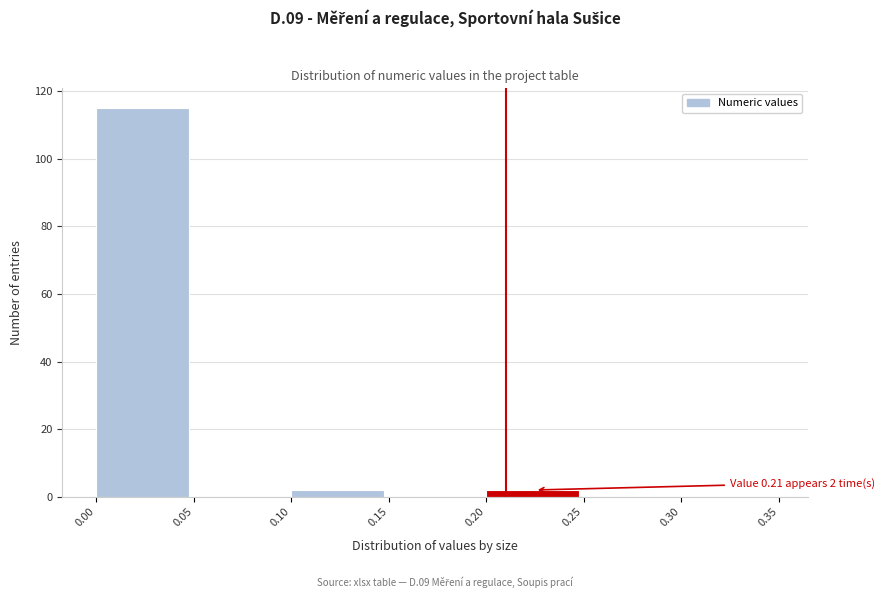

Over which range of the x-axis is the bar tallest?

0.00 to 0.05